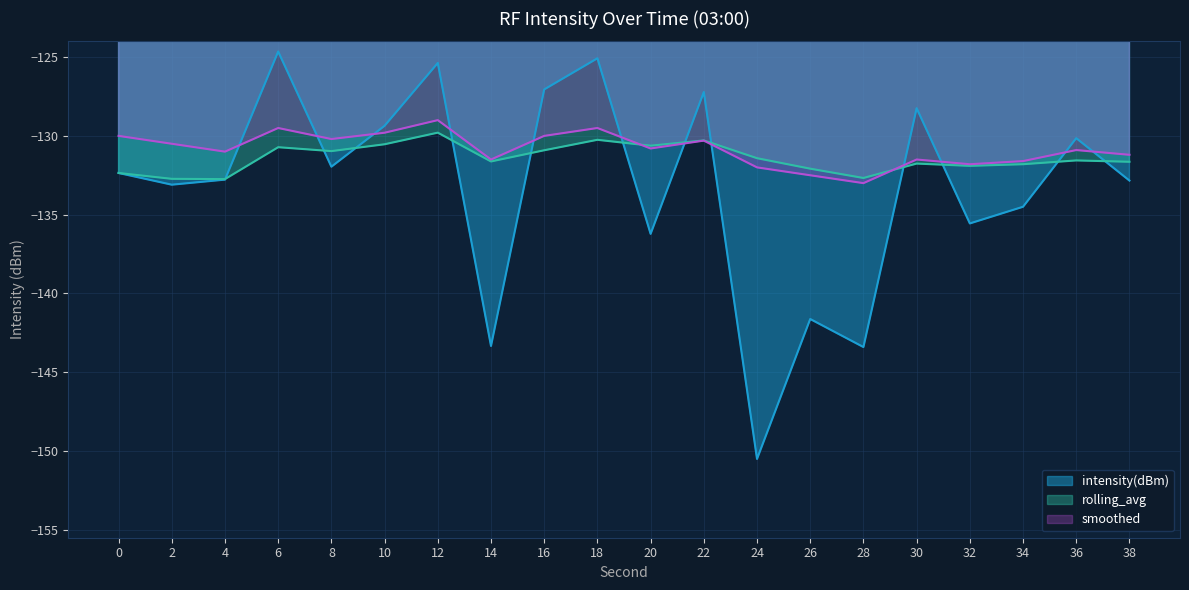

What is the sum of all rolling_avg values?

-2628.4